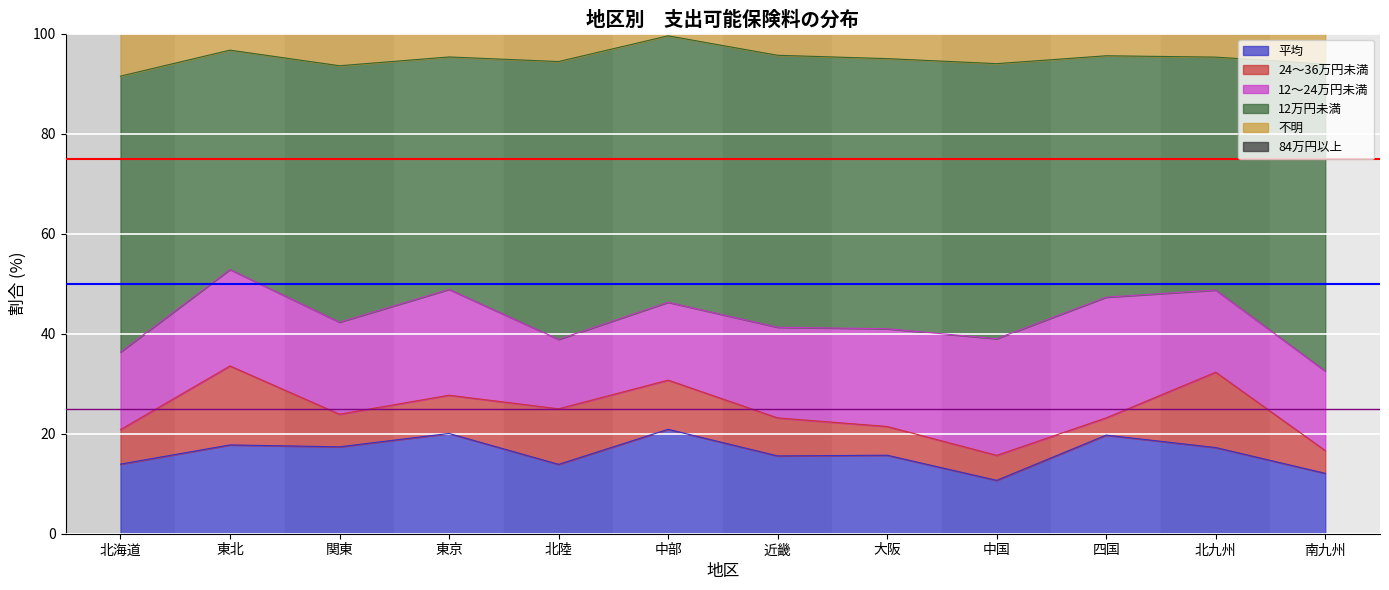

What position from the right is 東北?

11